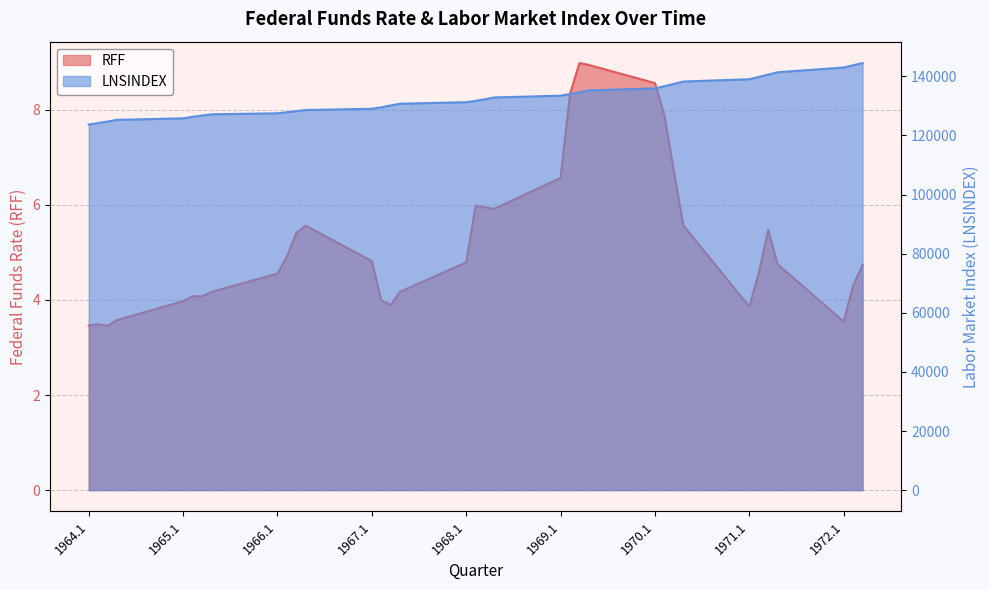

What is the label of the 19th point from the right?

1968.1